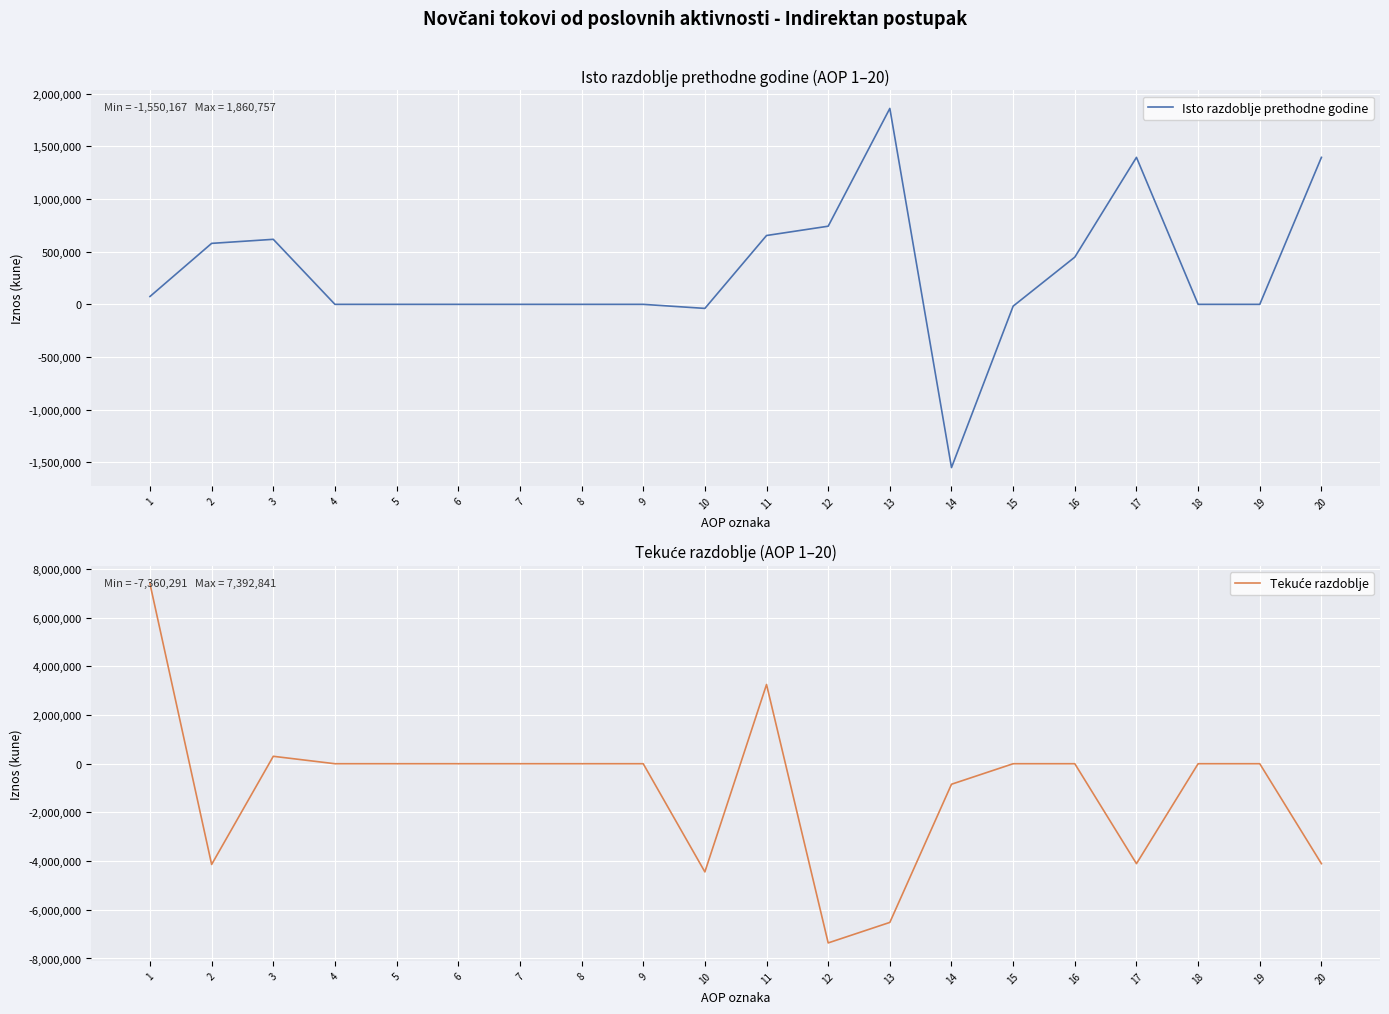

What is the sum of the Tekuće razdoblje values at 8 and 17?

-4105367